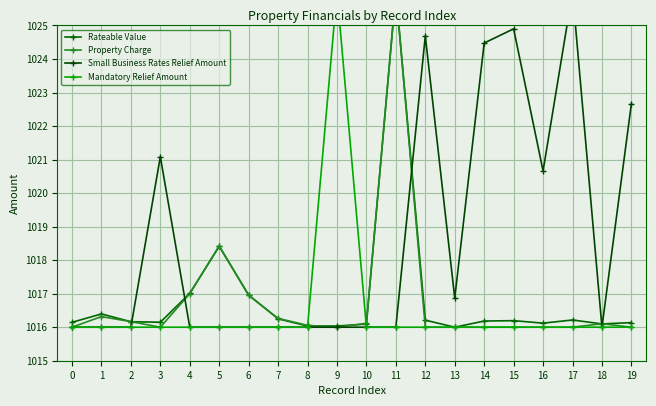

The value of Property Charge at 9 is 238.1. True or false?

False